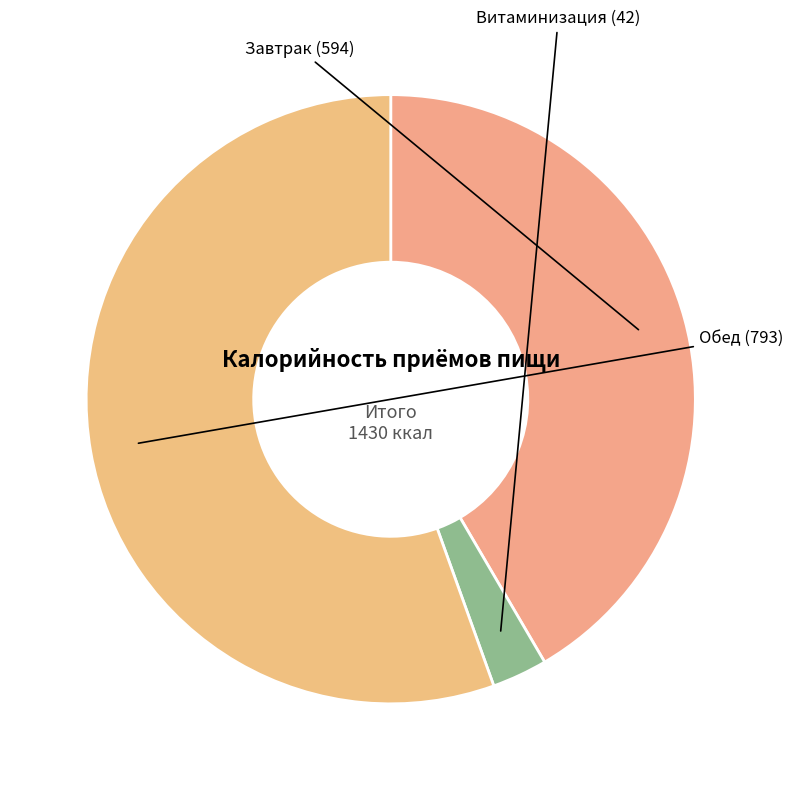

Which slice is the largest?

Обед